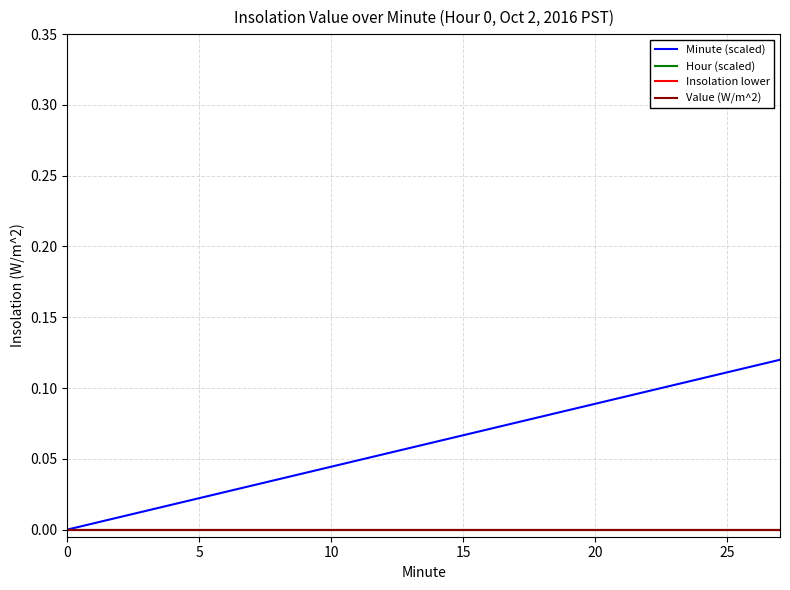

Reading left to right, transcribe all the data shown in this chart.

Minute (scaled): 0.0	0.0	0.0	0.0	0.0	0.0	0.0	0.0	0.0	0.1	0.1	0.1	0.1	0.1	0.1	0.1	0.1	0.1	0.1	0.1
Hour (scaled): 0.0	0.0	0.0	0.0	0.0	0.0	0.0	0.0	0.0	0.0	0.0	0.0	0.0	0.0	0.0	0.0	0.0	0.0	0.0	0.0
Insolation lower: 0.0	0.0	0.0	0.0	0.0	0.0	0.0	0.0	0.0	0.0	0.0	0.0	0.0	0.0	0.0	0.0	0.0	0.0	0.0	0.0
Value (W/m^2): 0.0	0.0	0.0	0.0	0.0	0.0	0.0	0.0	0.0	0.0	0.0	0.0	0.0	0.0	0.0	0.0	0.0	0.0	0.0	0.0